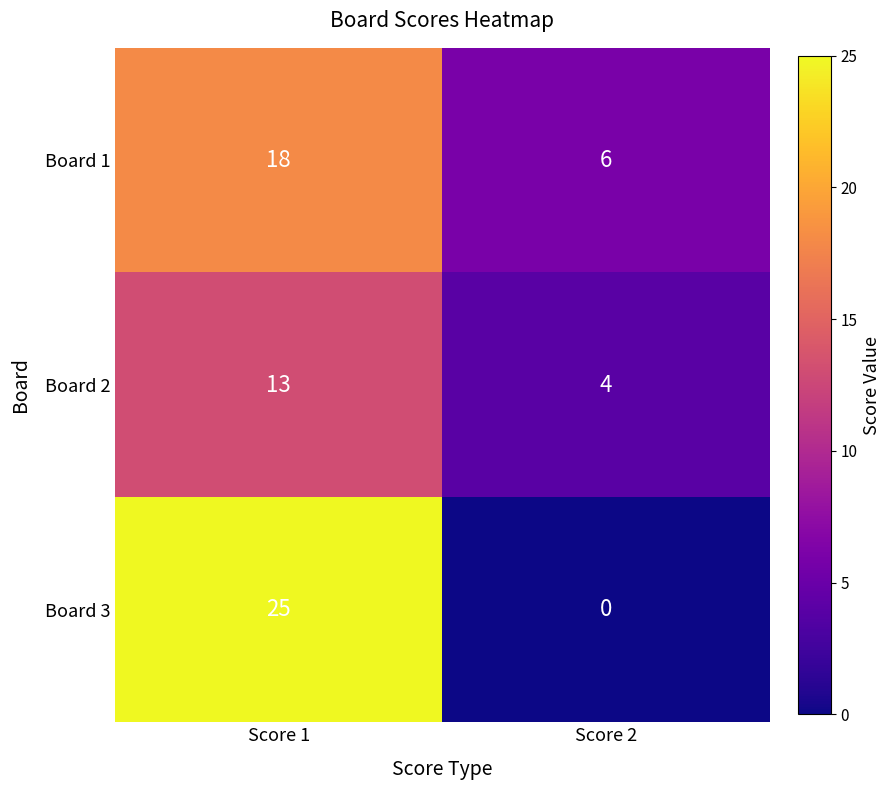

Reading left to right, extract all data points from this chart.

Board 1: Score 1=18	Score 2=6
Board 2: Score 1=13	Score 2=4
Board 3: Score 1=25	Score 2=0